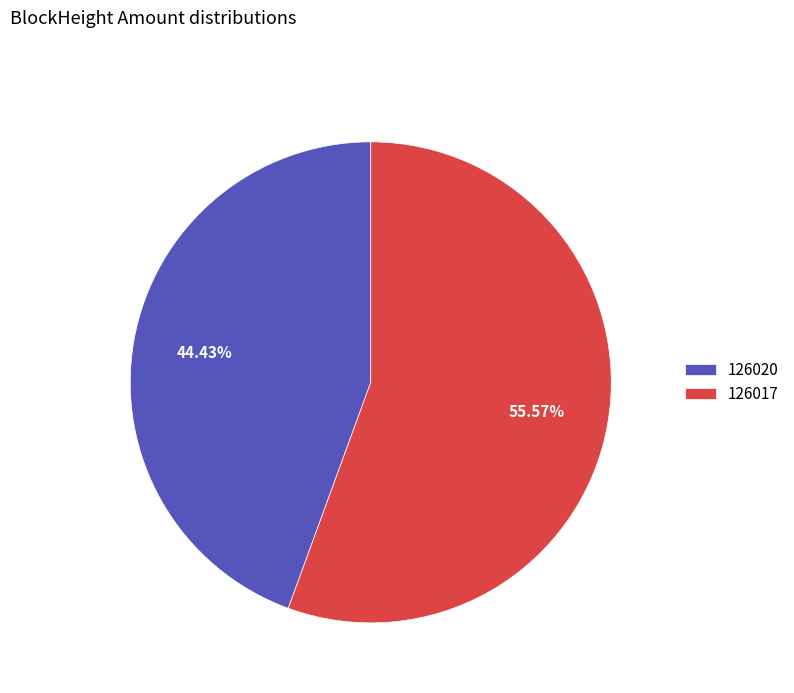

Does 126017 represent more than half of the total?

Yes